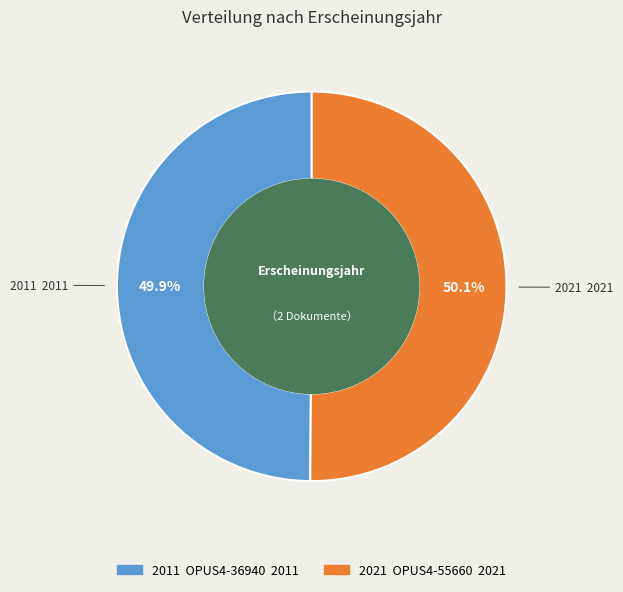

The 2011 slice represents 50% of the pie. True or false?

True